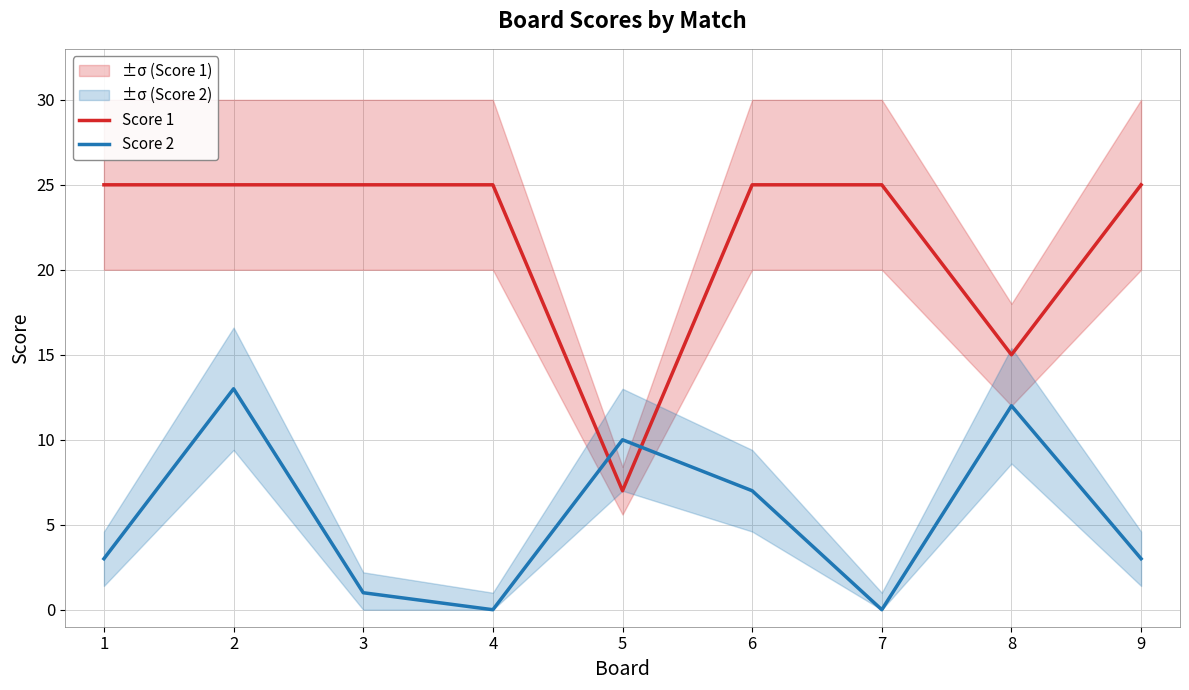

What is the approximate value of Score 2 at 8?

12